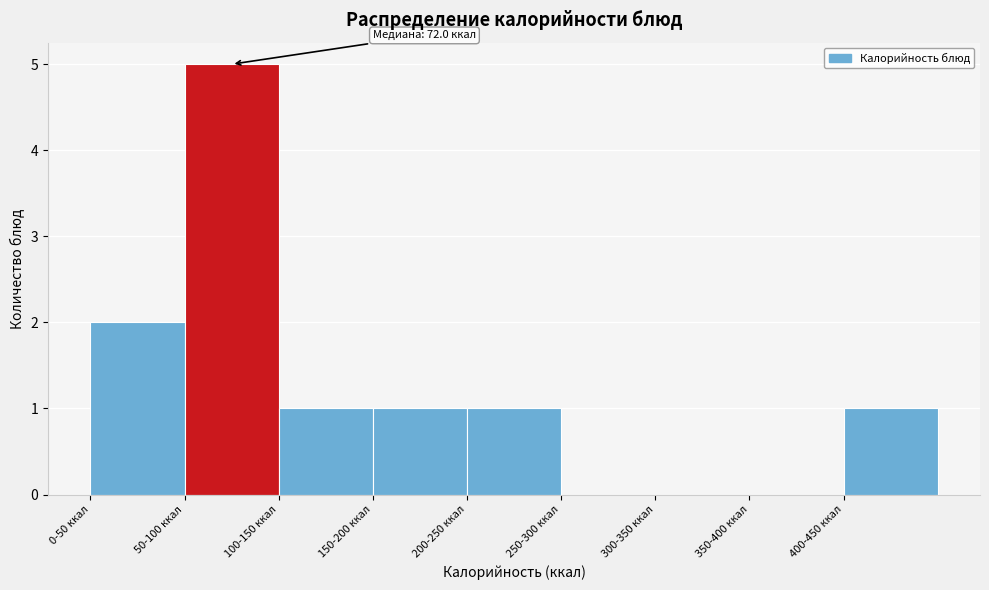

Reading right to left, what are all the values shown in this chart?

400-450 ккал=1	350-400 ккал=0	300-350 ккал=0	250-300 ккал=0	200-250 ккал=1	150-200 ккал=1	100-150 ккал=1	50-100 ккал=5	0-50 ккал=2